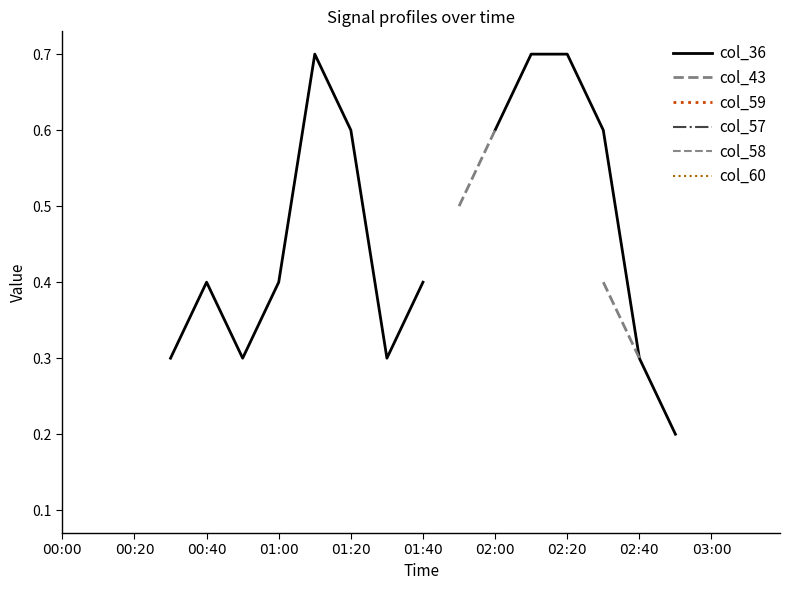

What position from the left is 02:20?

15